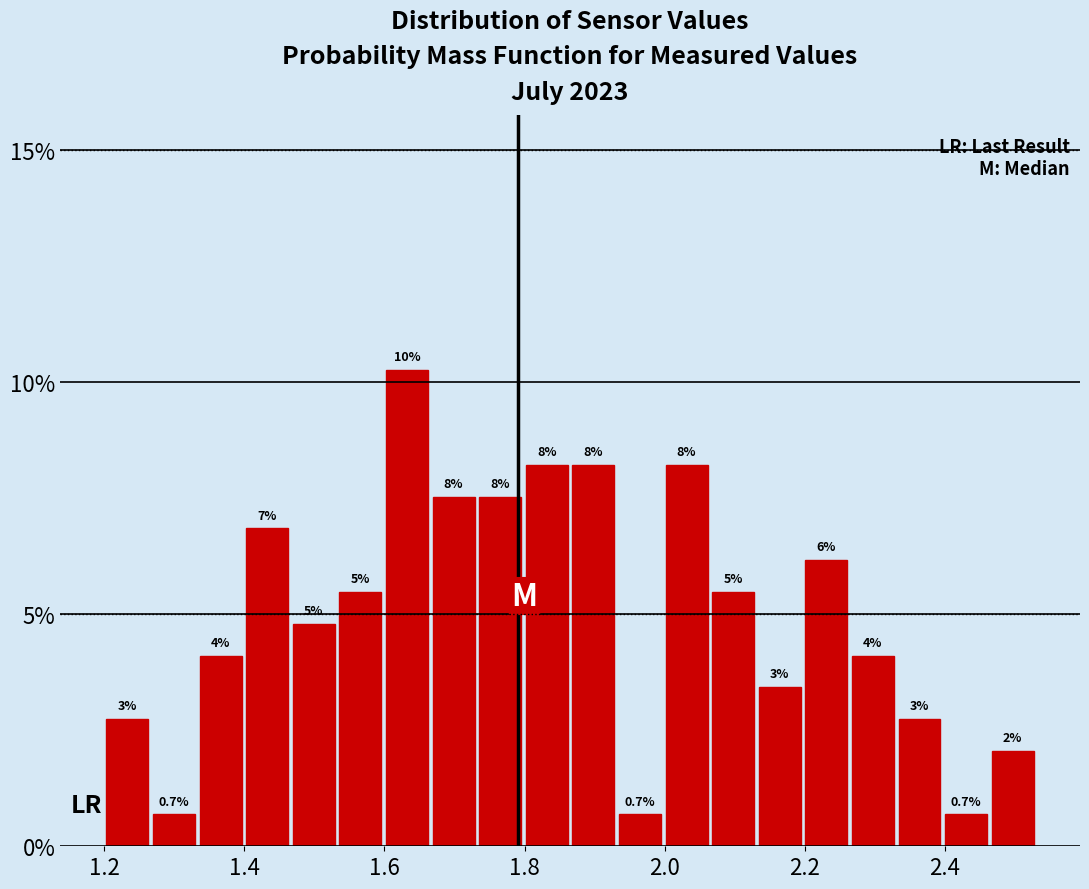

Read against the x-axis, roughly where is the centre of the tallest bar?

1.64